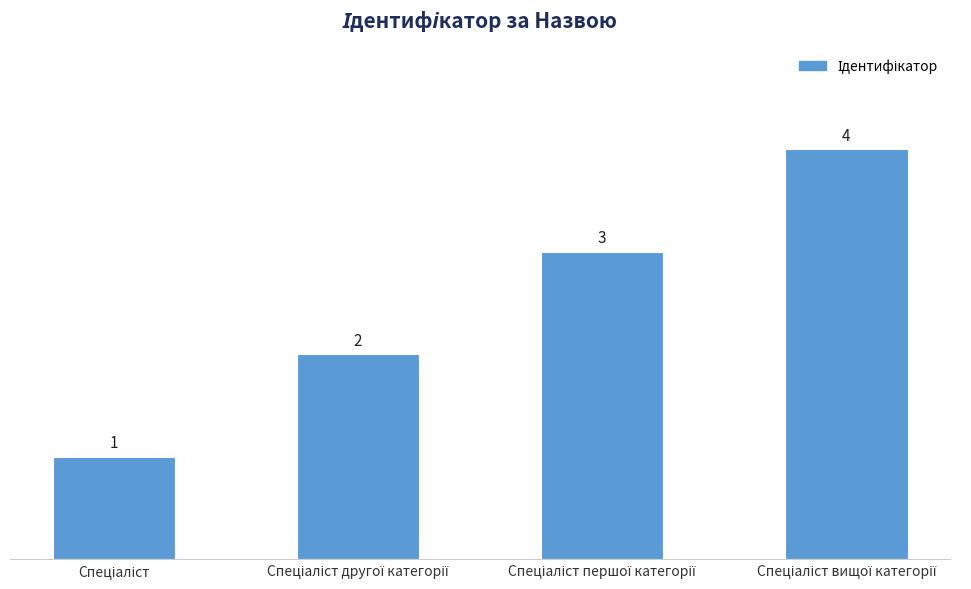

What is the maximum value shown in the chart?

4